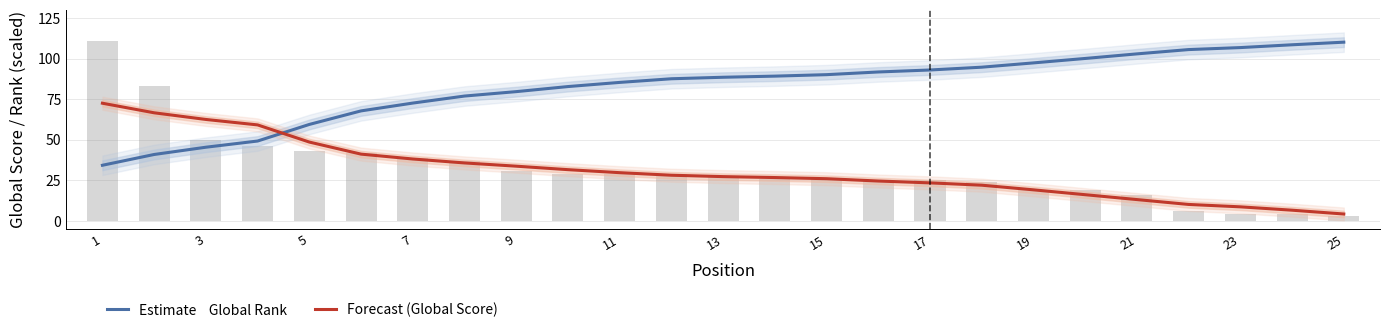

True or false: Global Score has a value of 4.5 at 21.

False